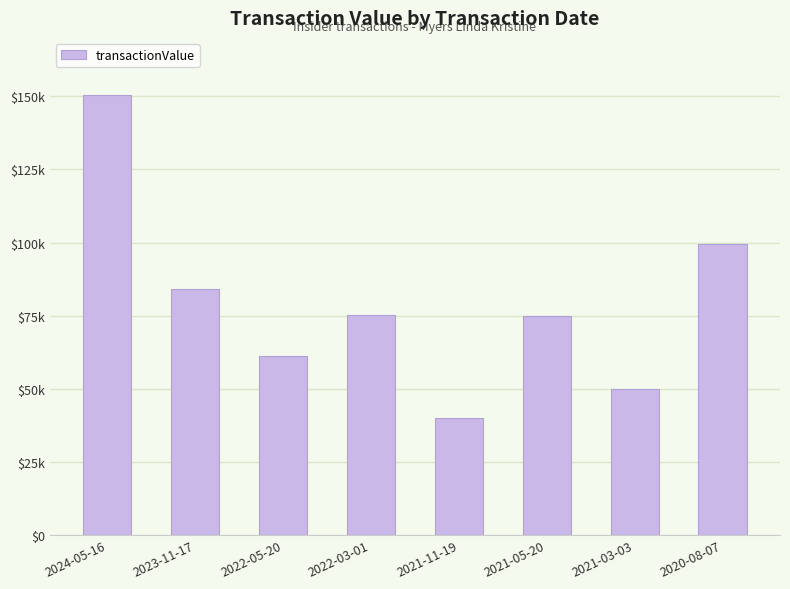

At which label is the value closest to 95262?

2020-08-07